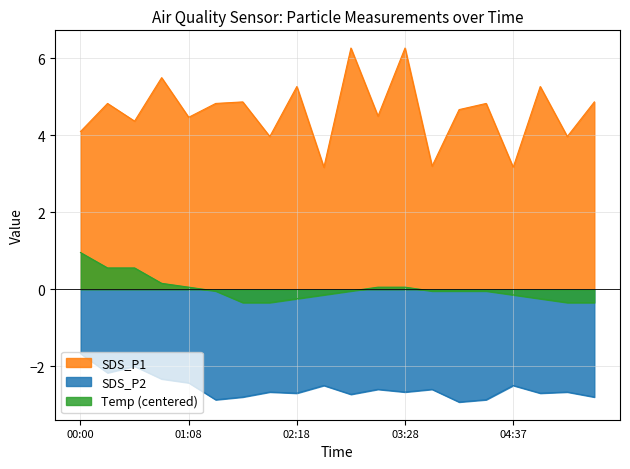

Between 03:28 and 04:20, which series saw the biggest shift?

SDS_P1